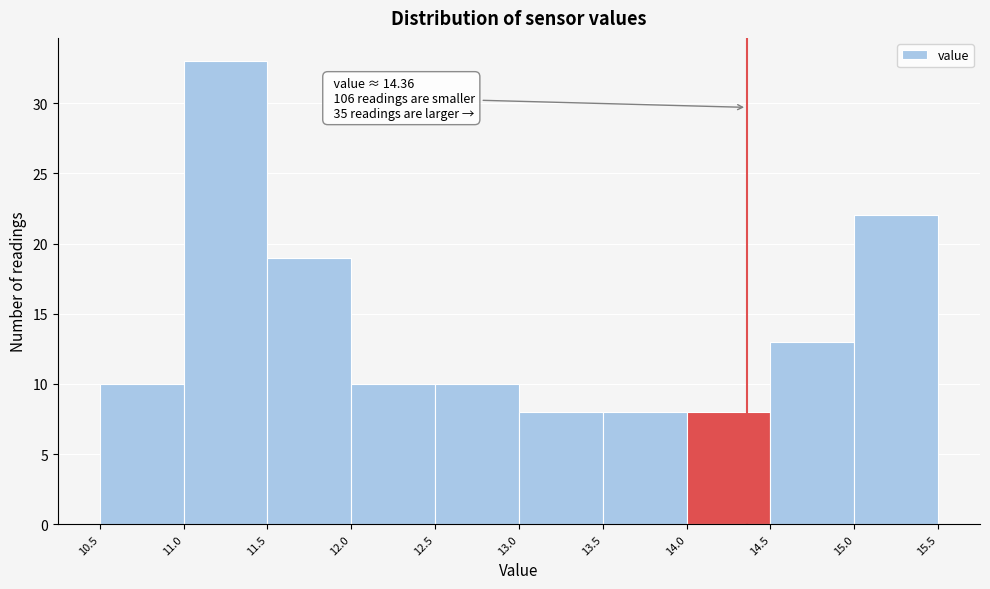

Over which range of the x-axis is the bar tallest?

11.0 to 11.5